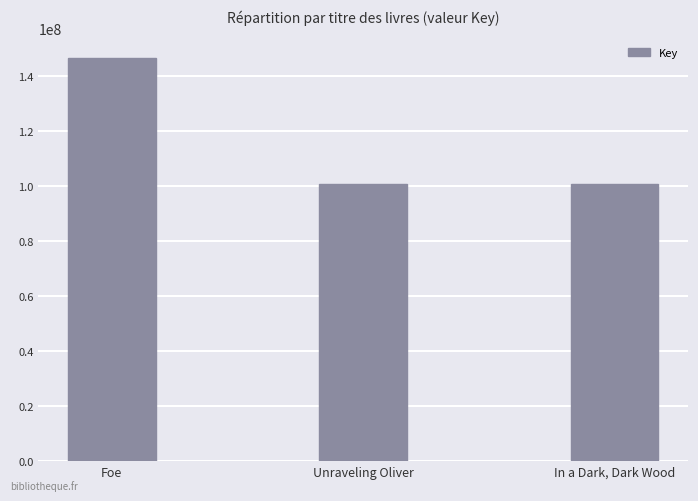

The chart shows a value of 100832676 at In a Dark, Dark Wood. True or false?

True